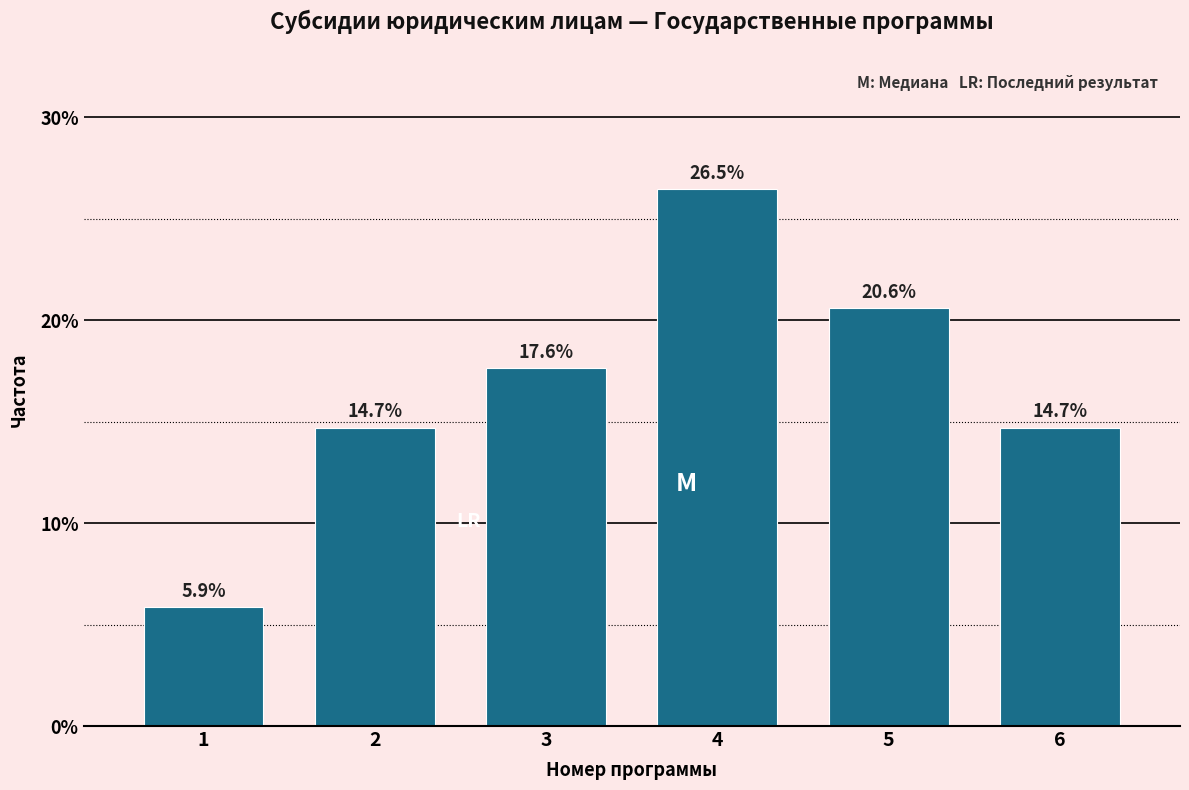

Reading left to right, what are all the values shown in this chart?

1=5.9	2=14.7	3=17.6	4=26.5	5=20.6	6=14.7